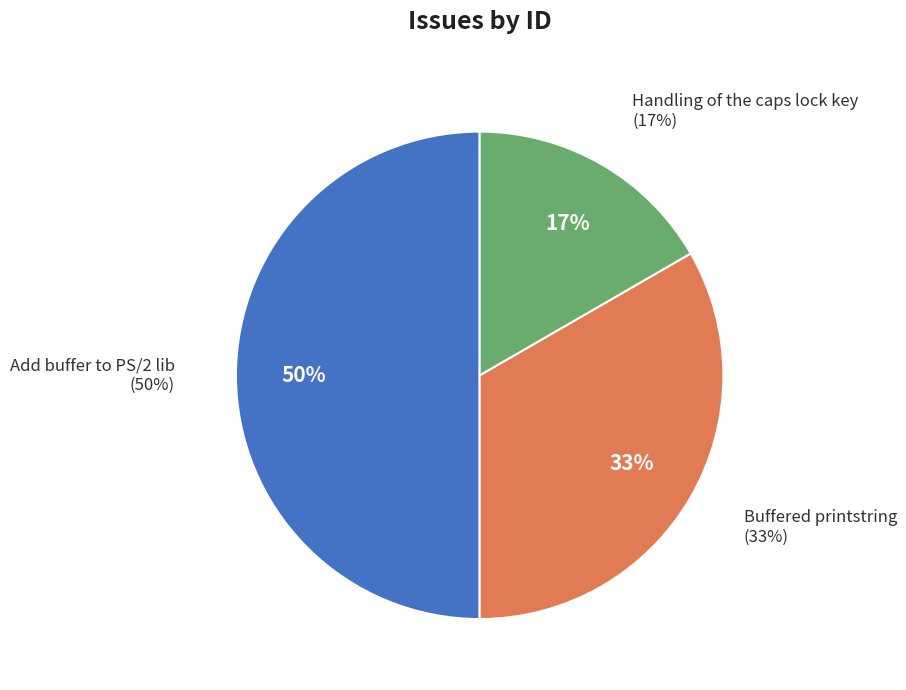

To the nearest percent, what is the difference between the largest and smallest slice percentages?

33%